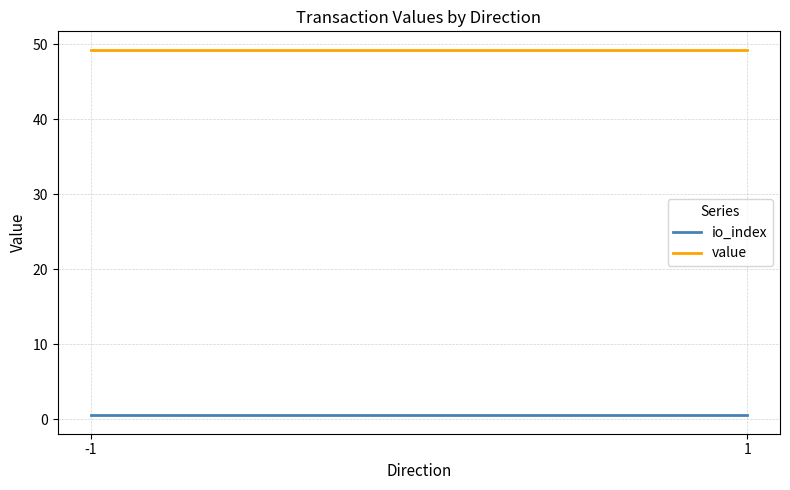

At which category does the chart reach its peak across all series?

-1